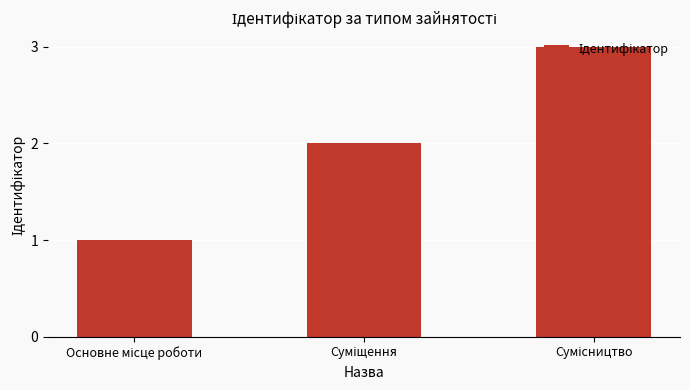

How many series are shown in this chart?

1